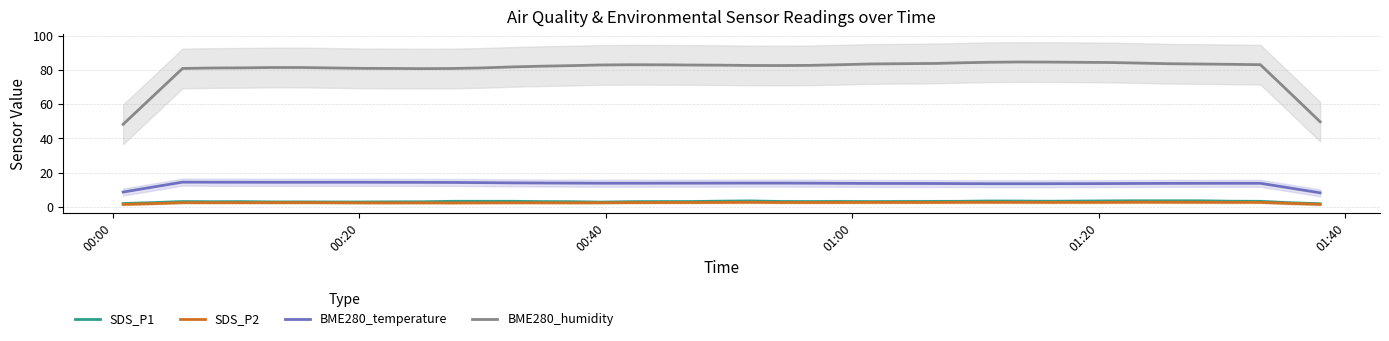

Which series has the largest range (max minus min)?

BME280_humidity